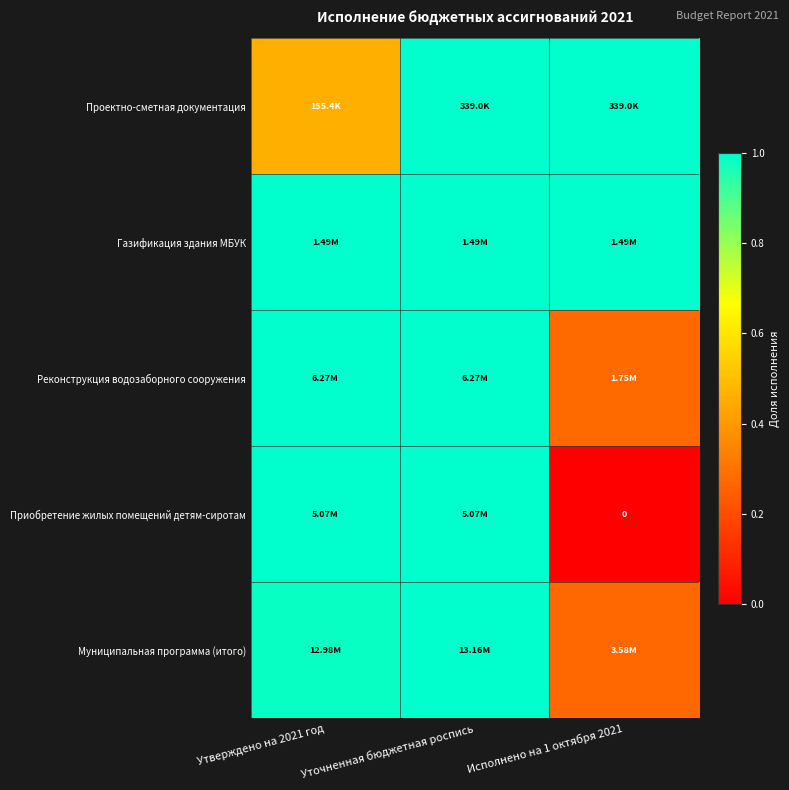

What is the total value across all series at Утверждено на 2021 год?

4.4